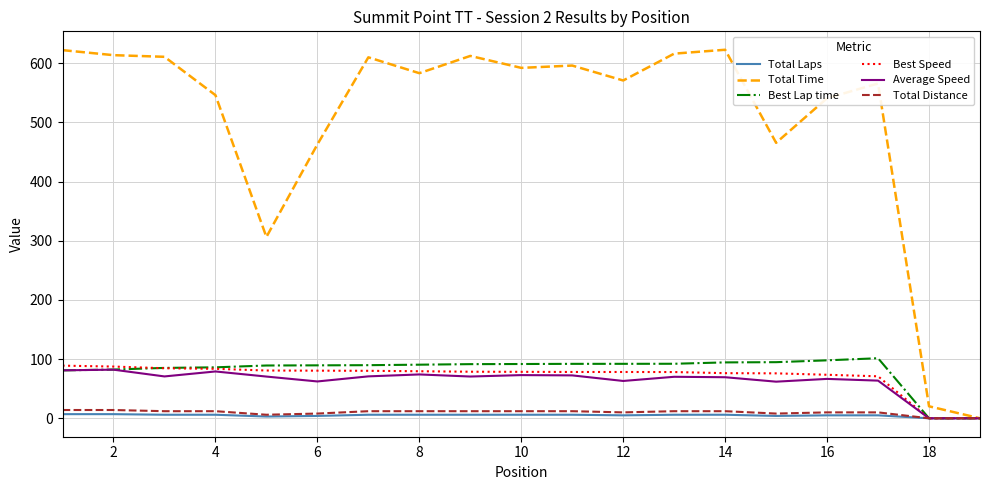

Count the Total Distance values in the range 8 to 12.

14